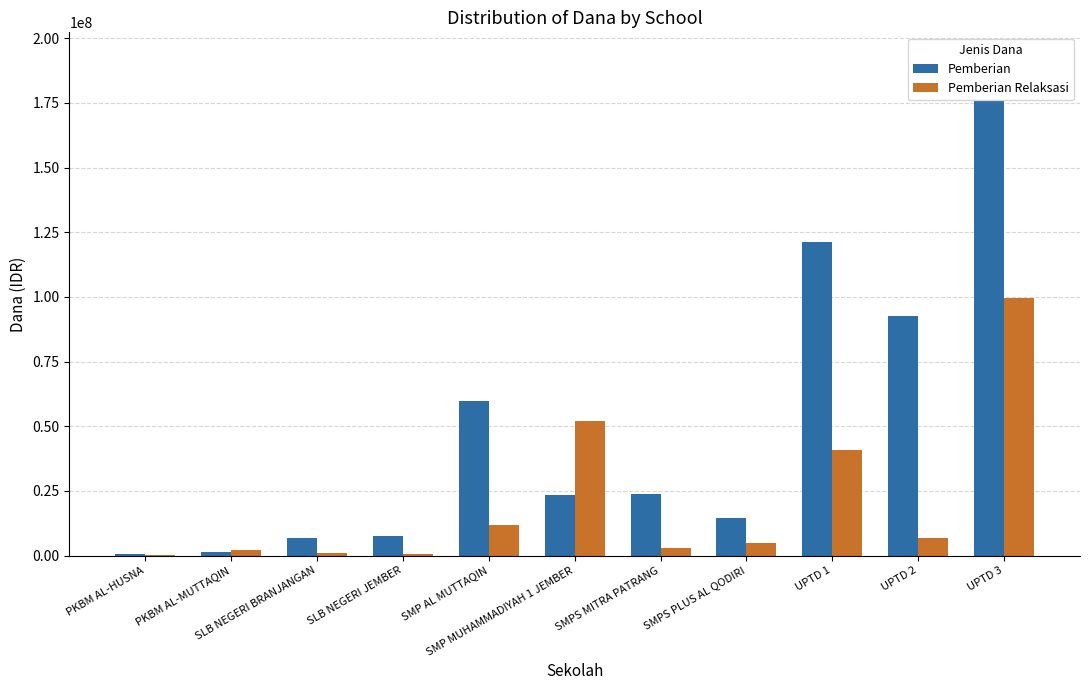

What is the spread (max minus min) of values at SMP AL MUTTAQIN?

48000000